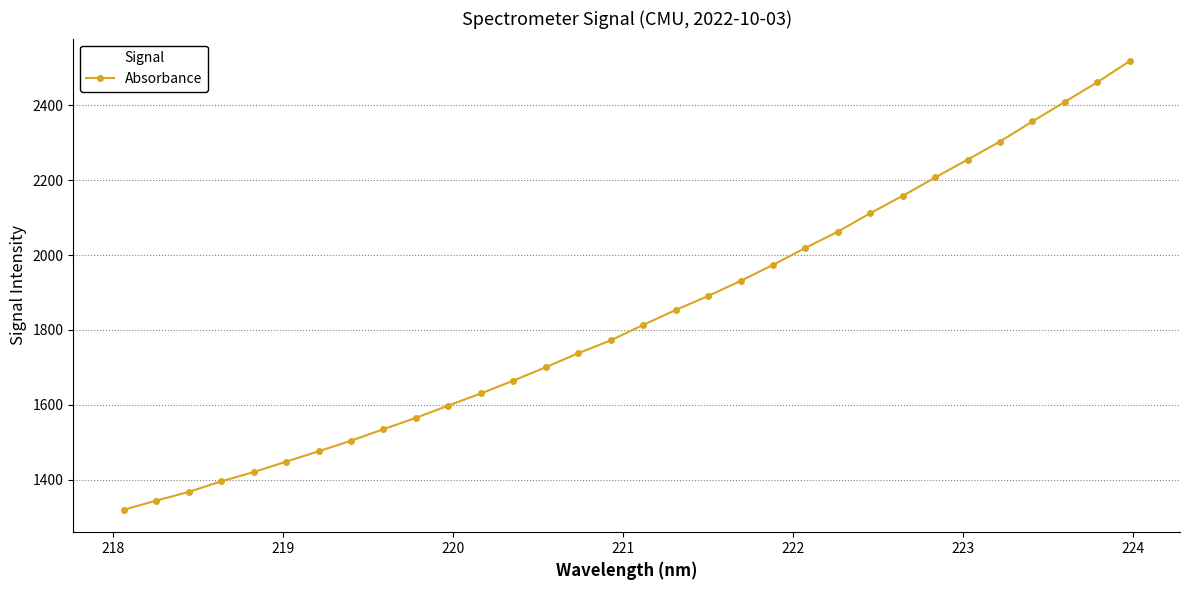

What is the value of the 23rd point from the left?

2062.6